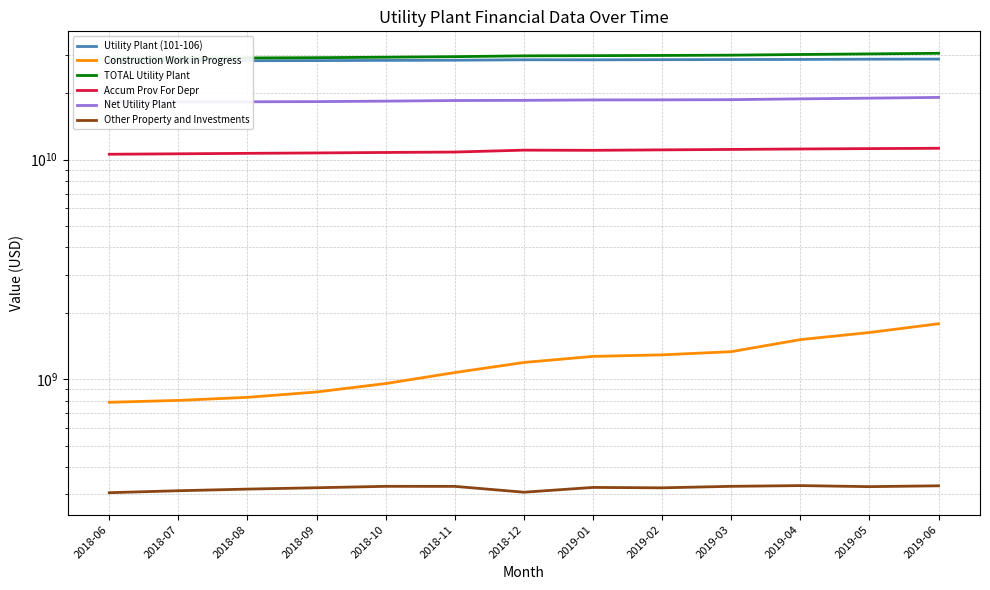

What is the difference between the second highest and minimum values in the Utility Plant (101-106) series?

510490999.2